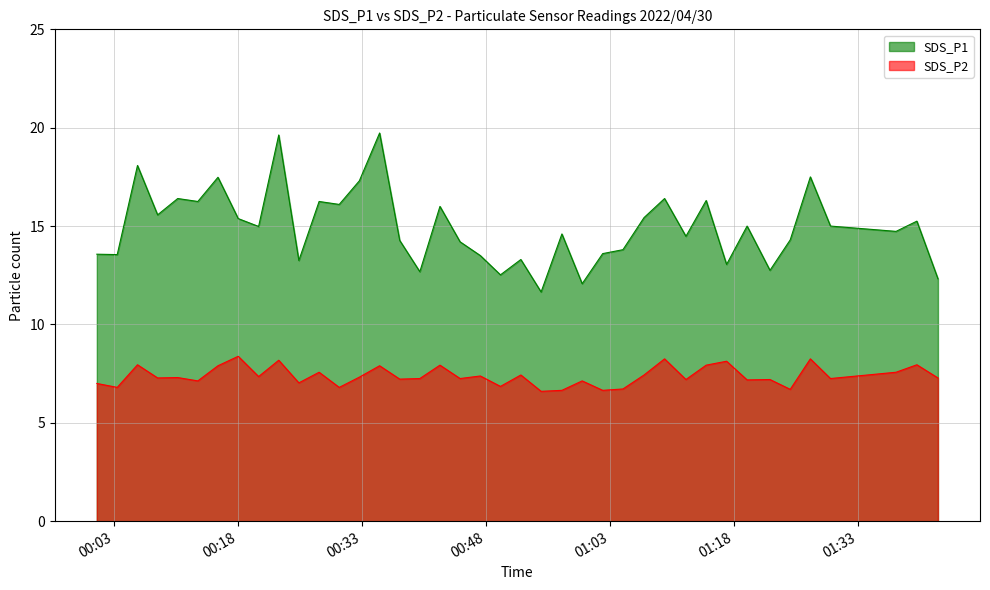

Does the chart display data point markers on the line(s)?

No